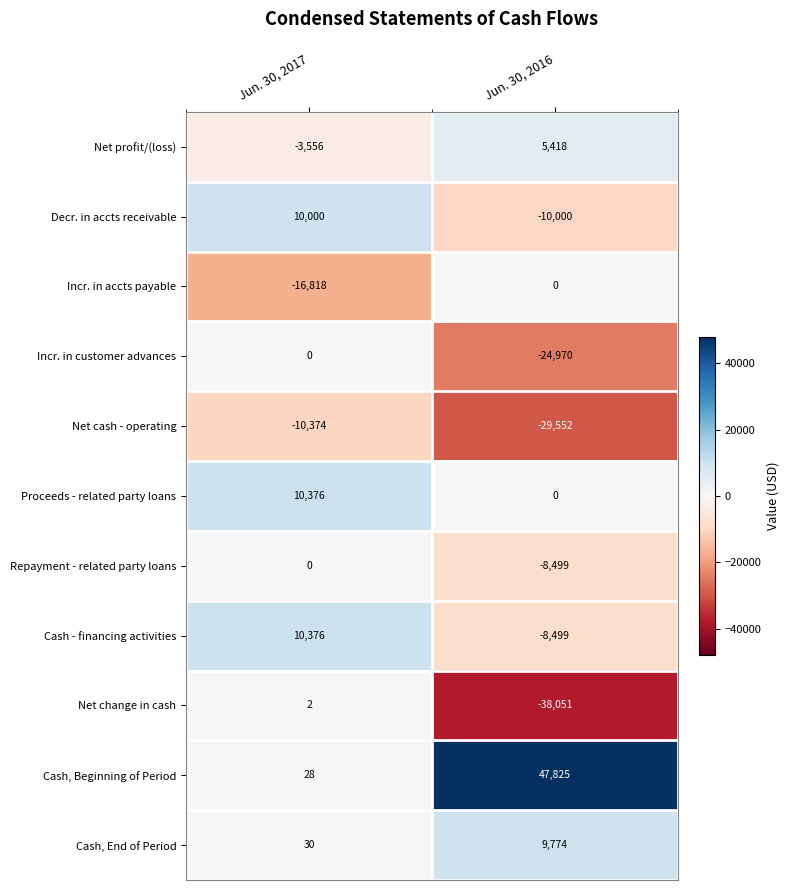

How many data points does each series have?

2